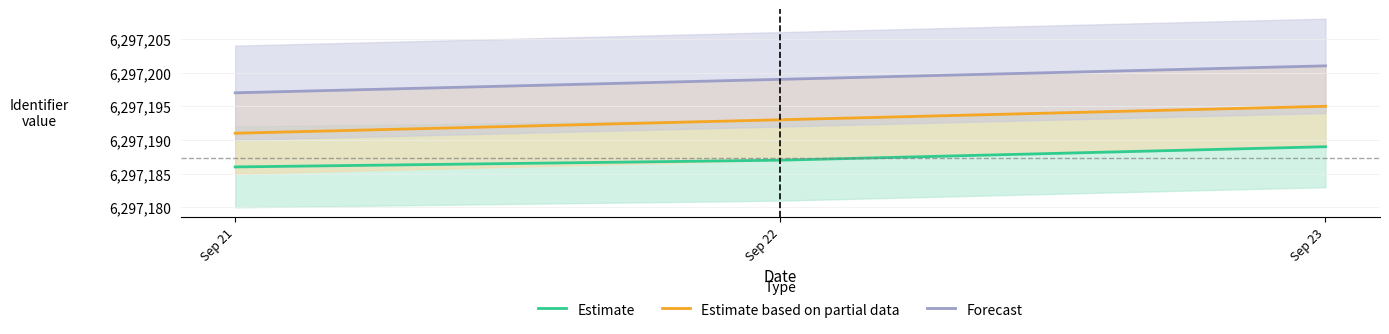

How many Estimate based on partial data values are between 6297191 and 6297195?

3